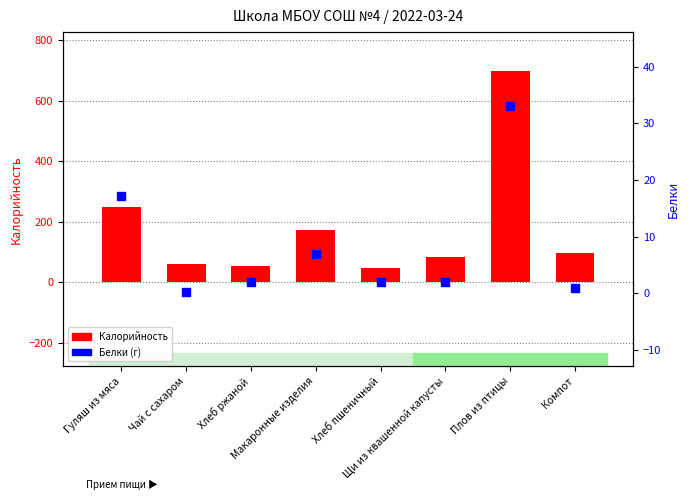

Which series contains the highest Y value?

Калорийность